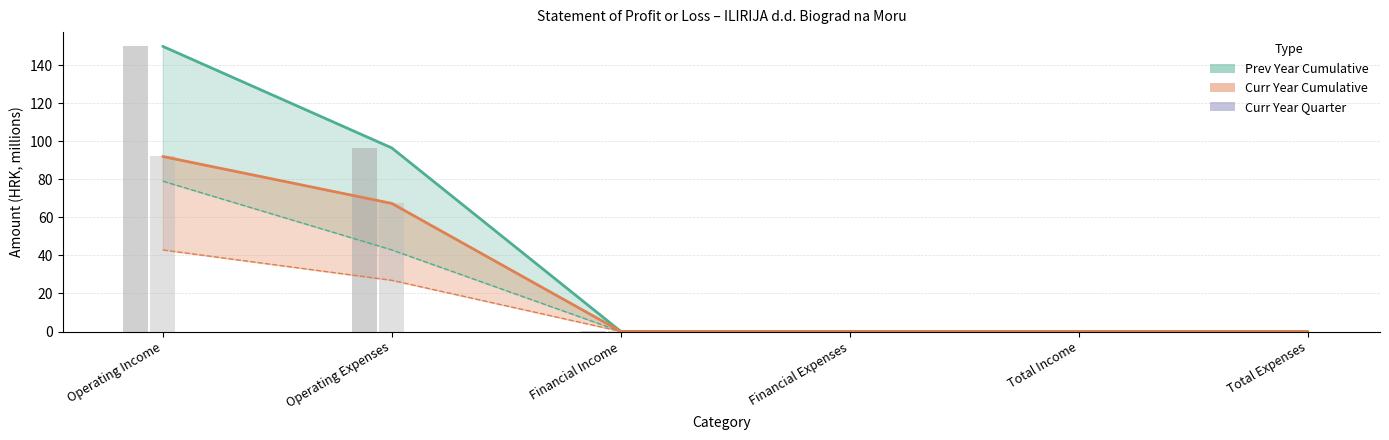

Which series has the widest spread of values?

Prev Year Cumulative